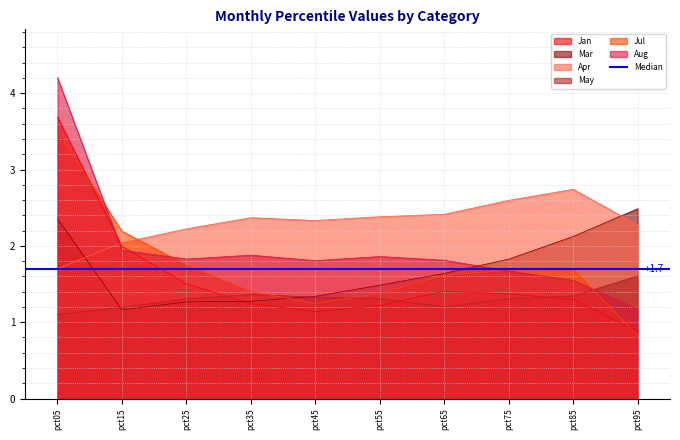

Between pct85 and pct25, which is larger?

pct25